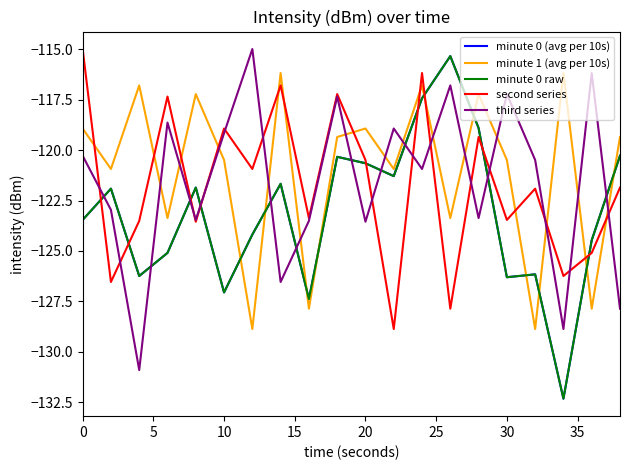

Does the chart display data point markers on the line(s)?

No